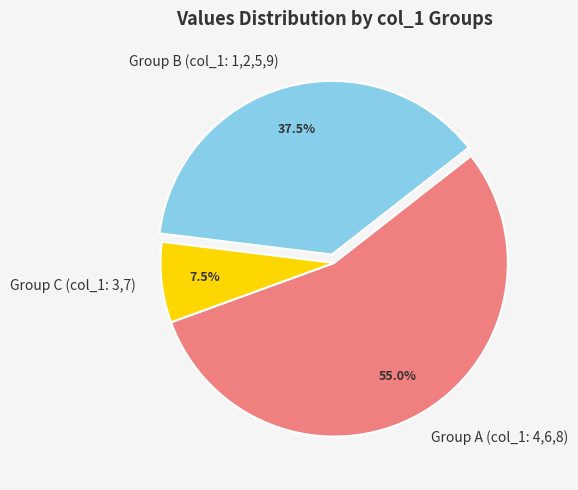

What is the ratio of the value at Group B (col_1: 1,2,5,9) to the value at Group A (col_1: 4,6,8)?

0.7